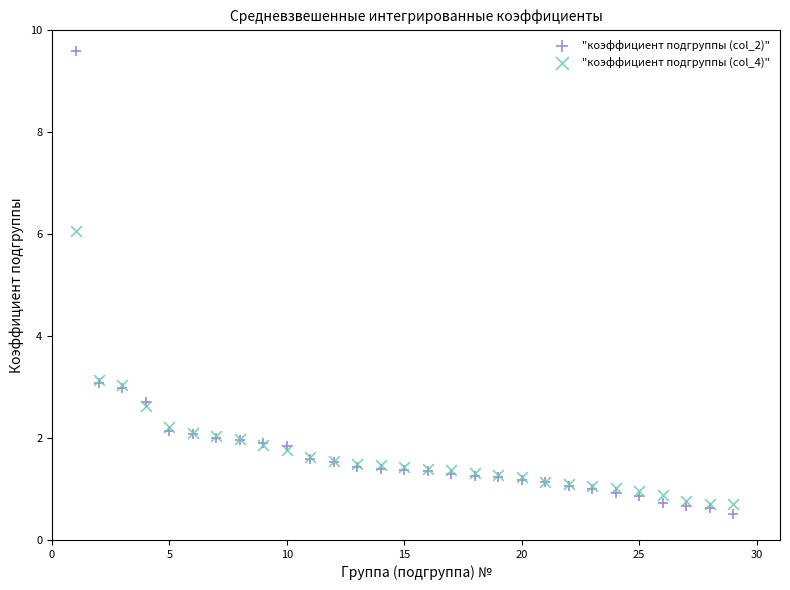

Which series has the largest Y range (max minus min)?

"коэффициент подгруппы (col_2)"